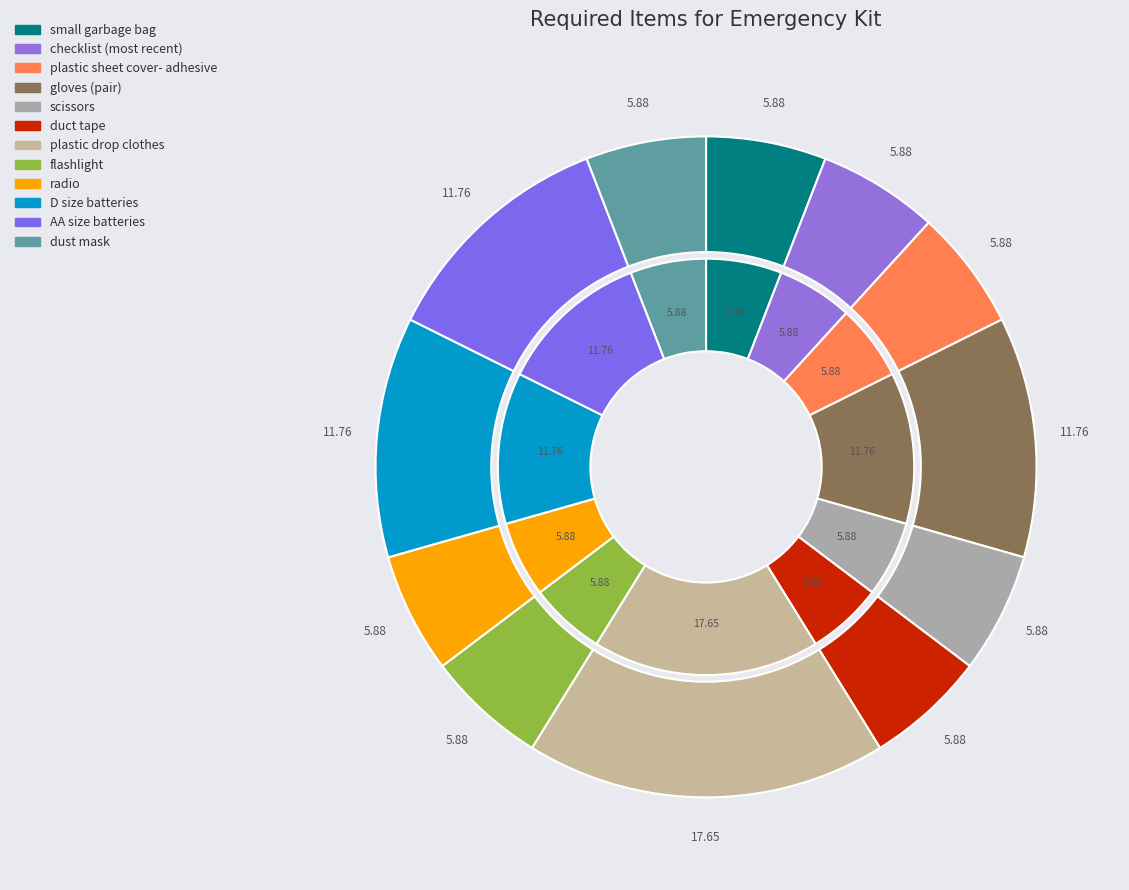

The plastic sheet cover- adhesive slice represents 1% of the pie. True or false?

False